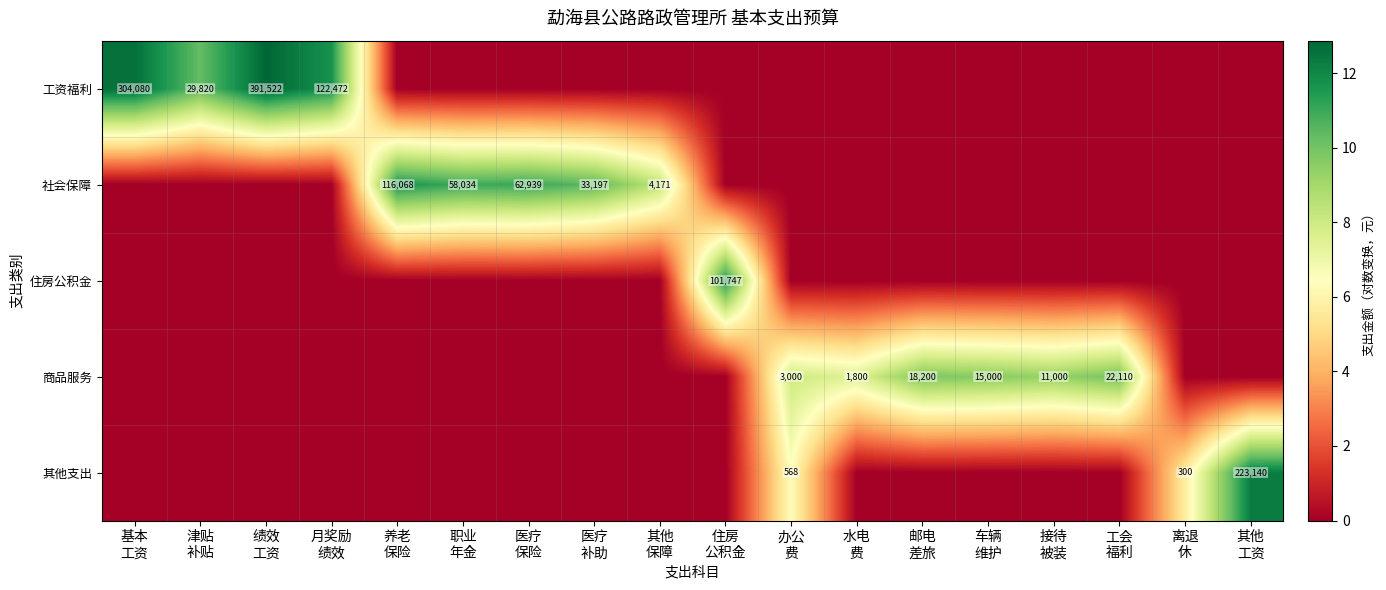

What is the total value across all series at 绩效
工资?

12.9